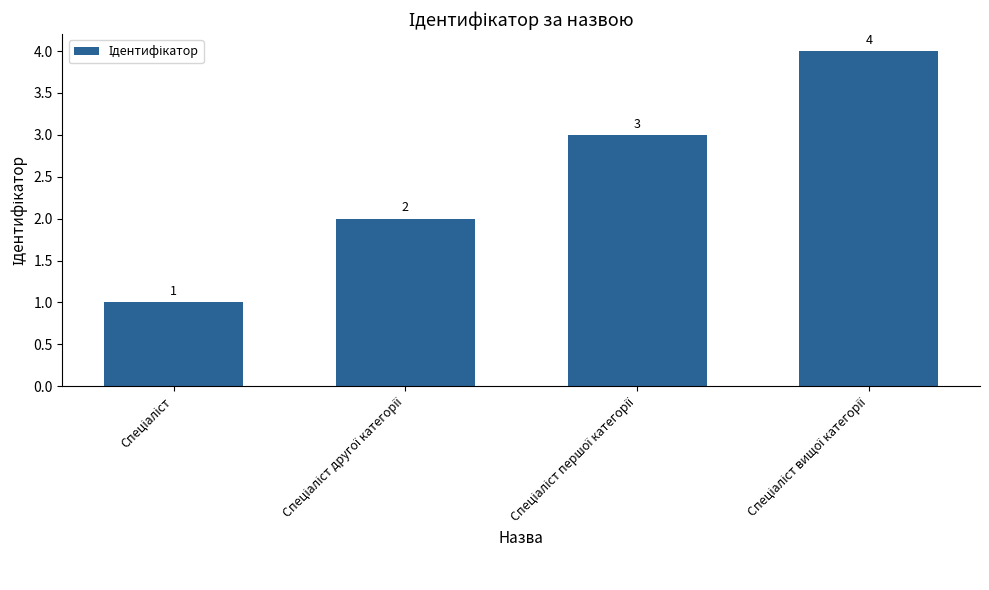

What is the sum of all values?

10